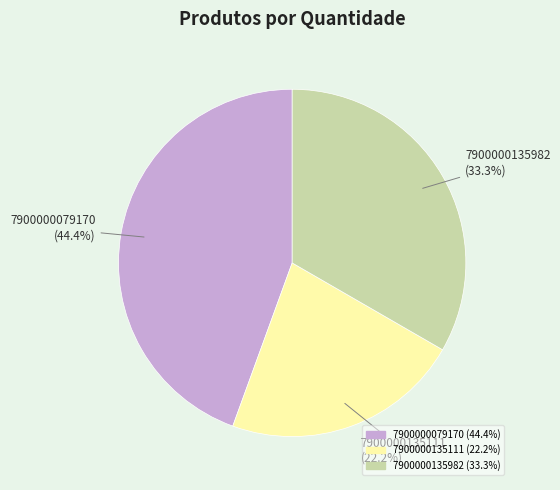

What is the smallest slice in the pie chart?

7900000135111